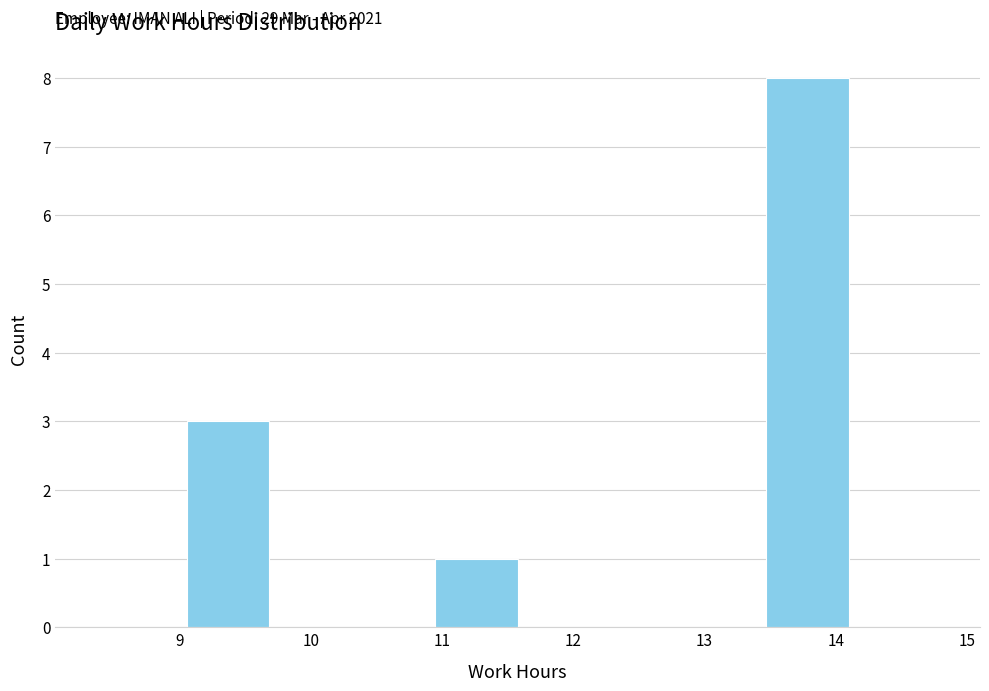

Over which range of the x-axis is the bar tallest?

13.5 to 14.1